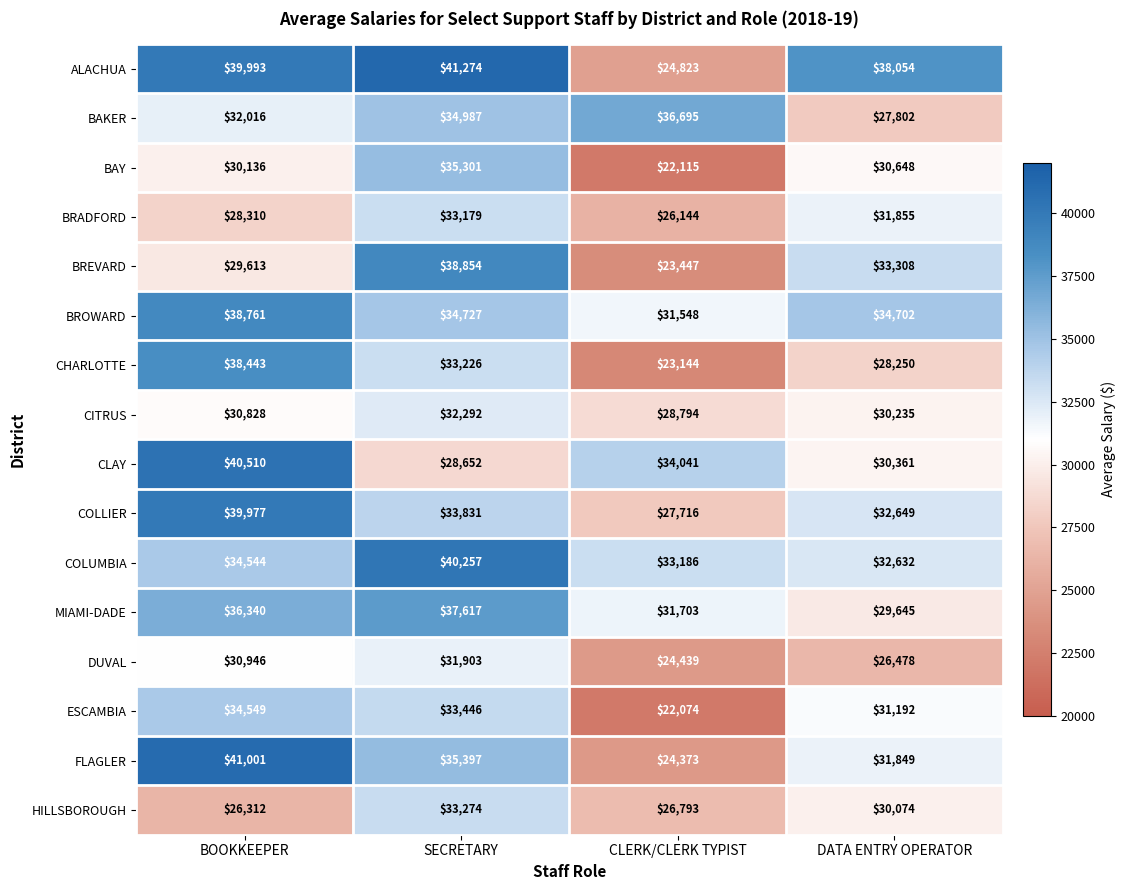

The value of ESCAMBIA at SECRETARY is 22165. True or false?

False